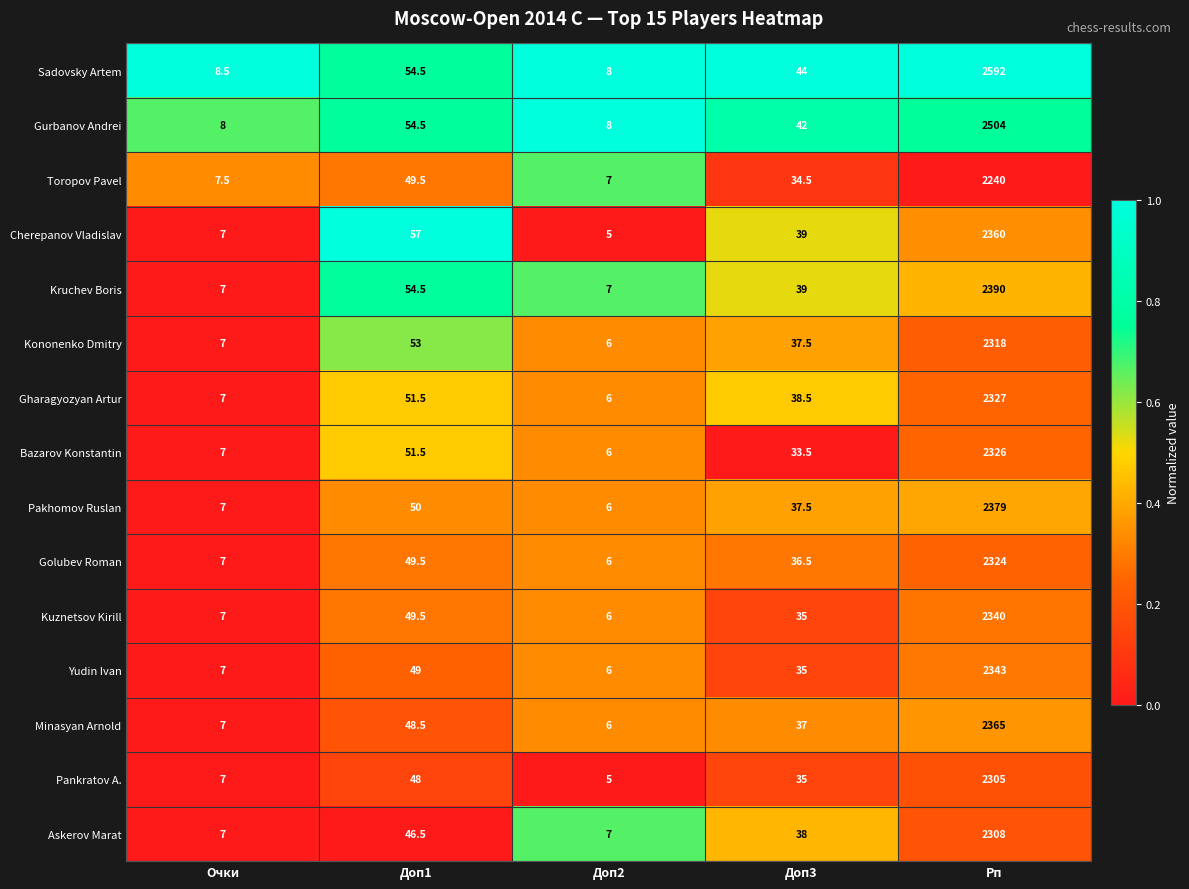

Is the value of Pakhomov Ruslan at Доп2 greater than the value of Gharagyozyan Artur at Очки?

No